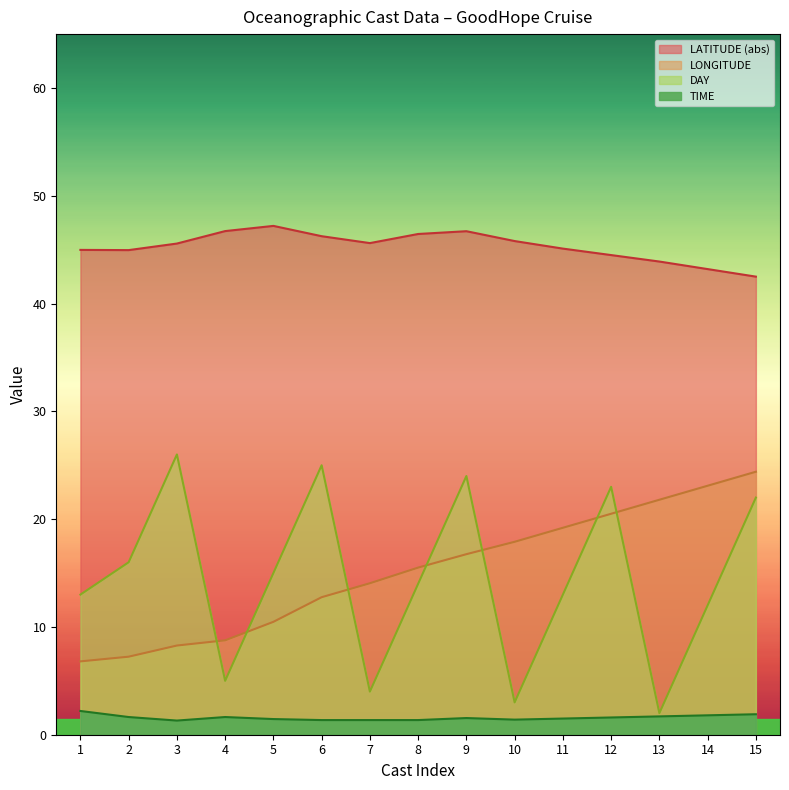

True or false: LONGITUDE and LATITUDE cross at least once.

False